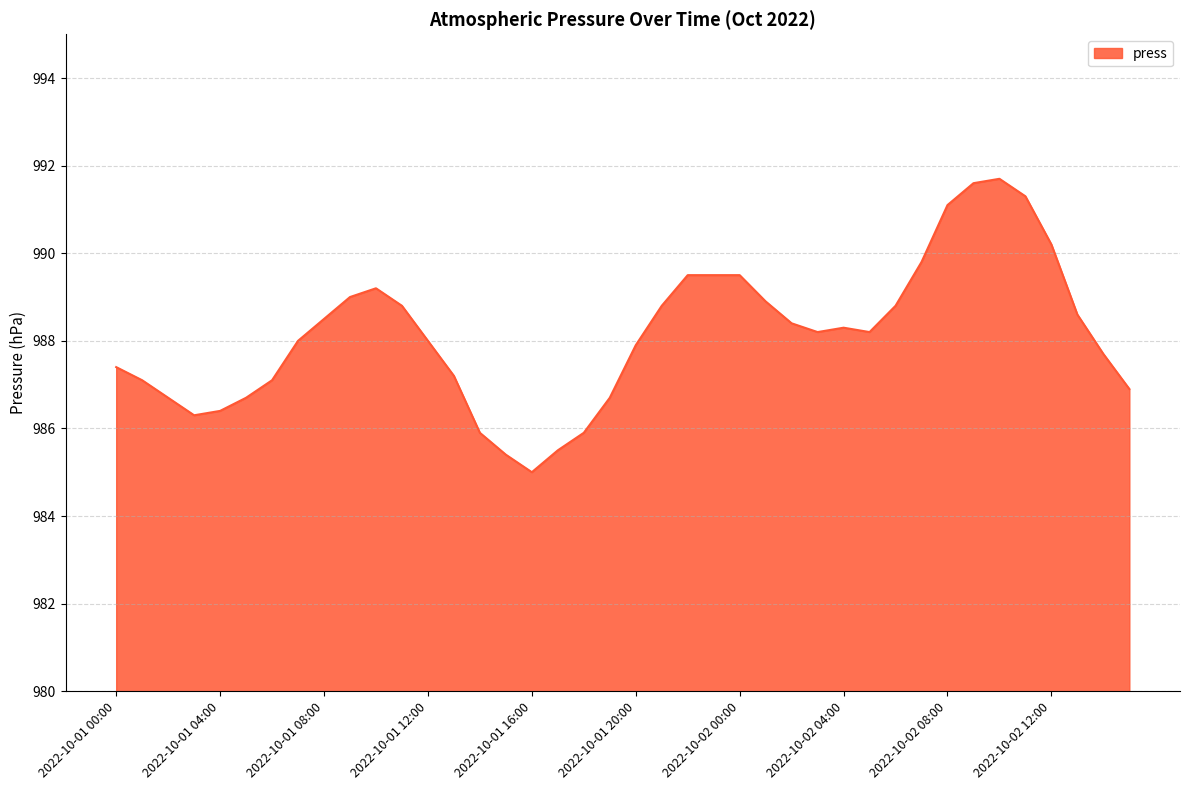

What is the difference between the maximum and minimum values?

6.7